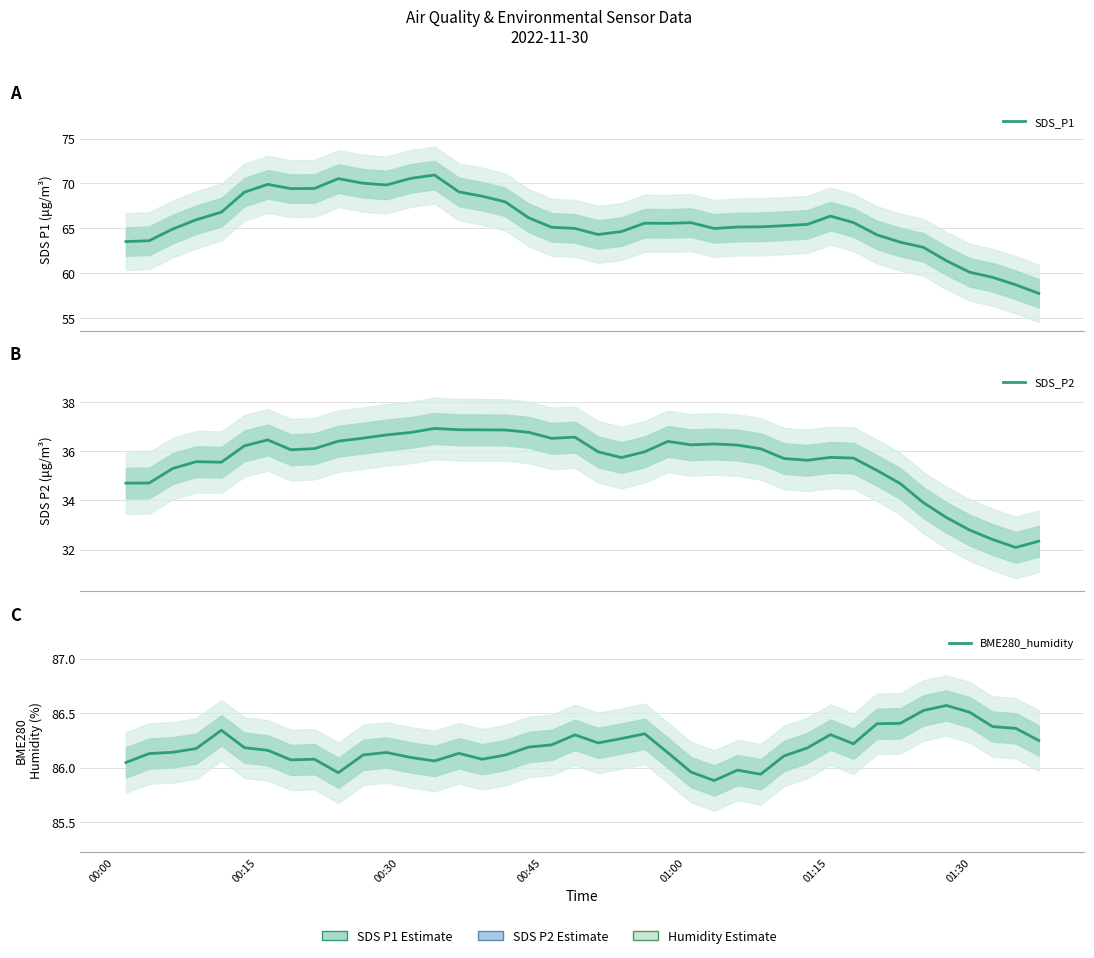

List the series in order of their overall mean, lowest first.

SDS_P2, SDS_P1, BME280_humidity